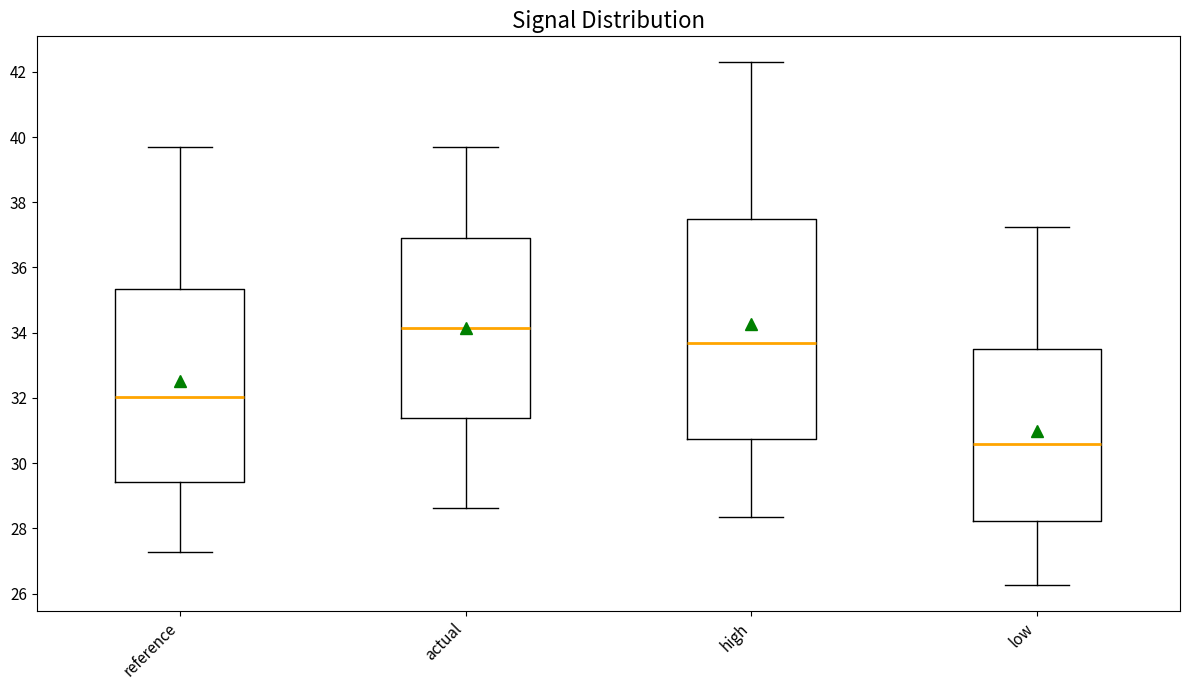

Reading left to right, transcribe this box plot: for each box, give where its median line is, the range the box spans, and where its two whiskers end, as read against the y-axis. The values are not printed on the chart, so give them approximately, as read against the axis.

reference: median 32.0, box 29.4 to 35.4, whiskers 27.2 to 39.6
actual: median 34.2, box 31.4 to 37.0, whiskers 28.6 to 39.6
high: median 33.6, box 30.8 to 37.4, whiskers 28.4 to 42.2
low: median 30.6, box 28.2 to 33.6, whiskers 26.2 to 37.2